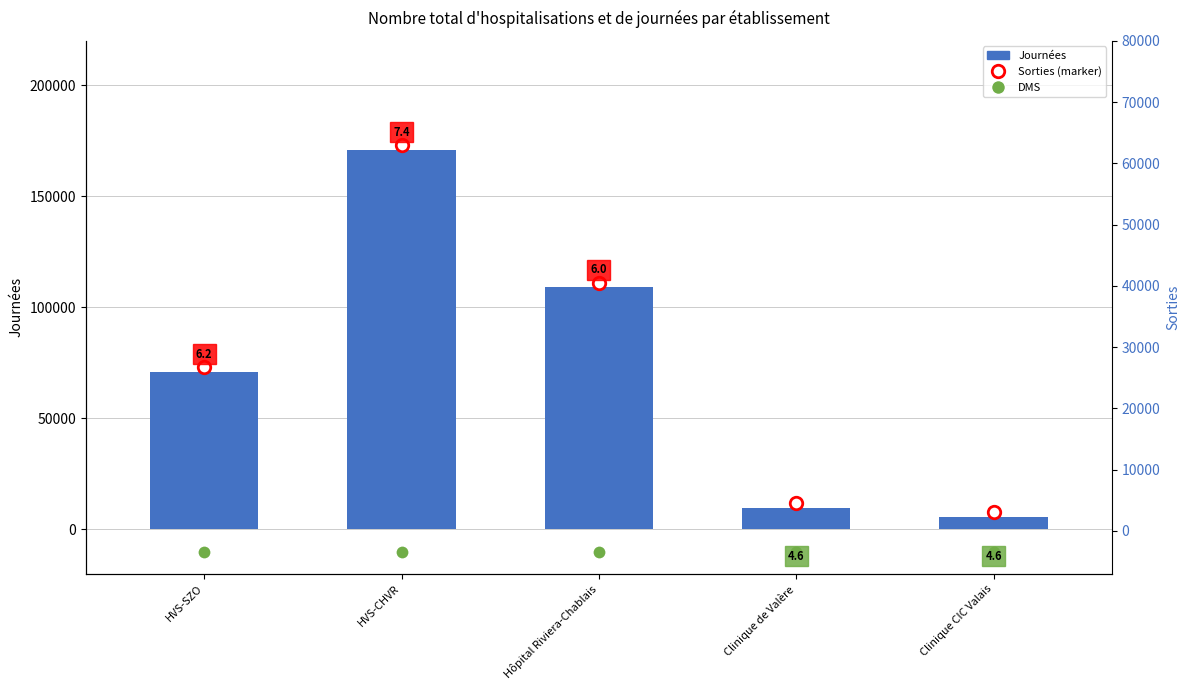

Reading left to right, list all the values displayed in this chart.

71012	170921	108948	9681	5695